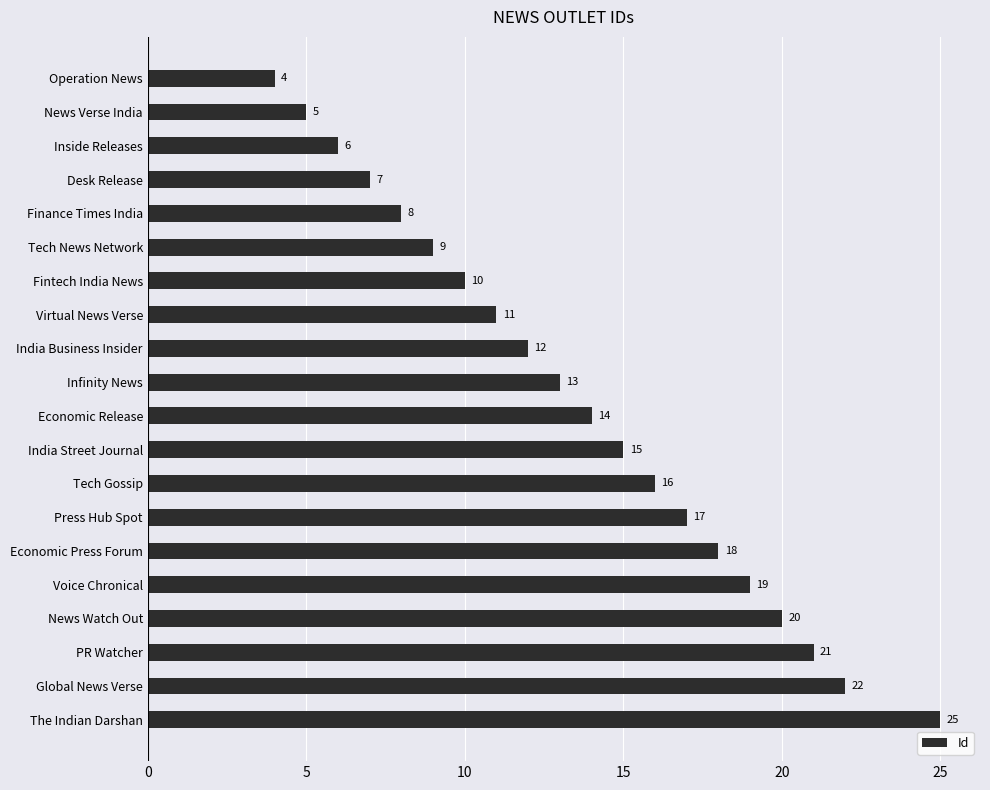

The chart shows a value of 9 at News Verse India. True or false?

False